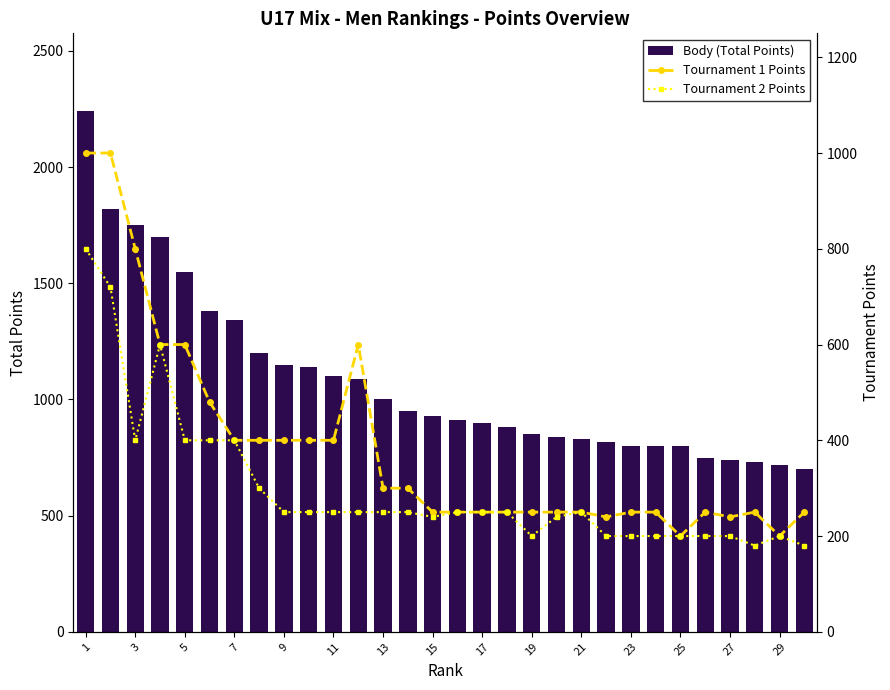

What is the difference between the second highest and second lowest values in the Body (Total Points) series?

1100